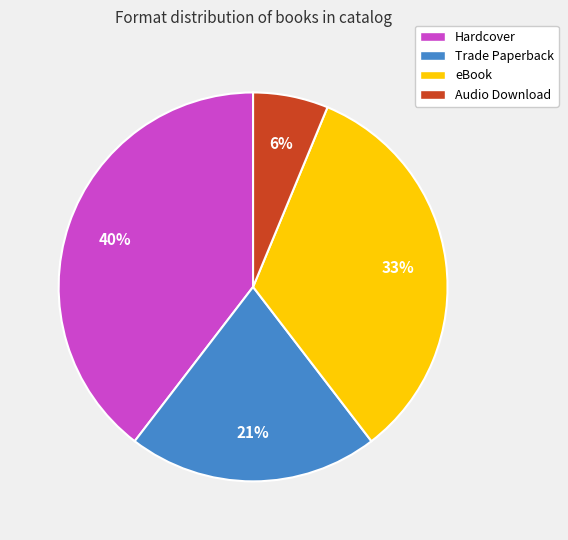

To the nearest percent, what is the average slice percentage?

25%